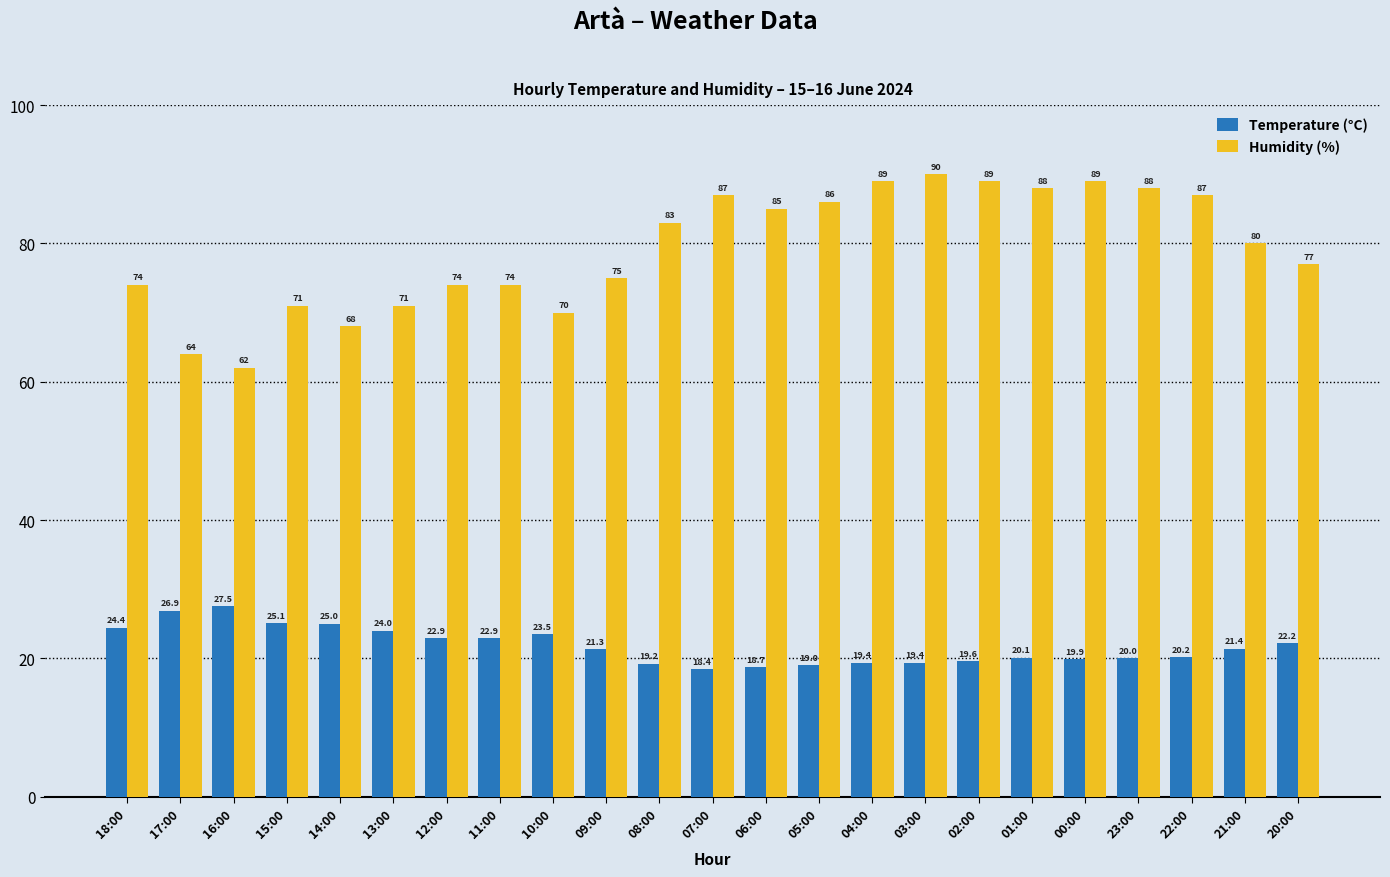

Is the value of Temperature (°C) at 21:00 greater than the value of Humidity (%) at 23:00?

No